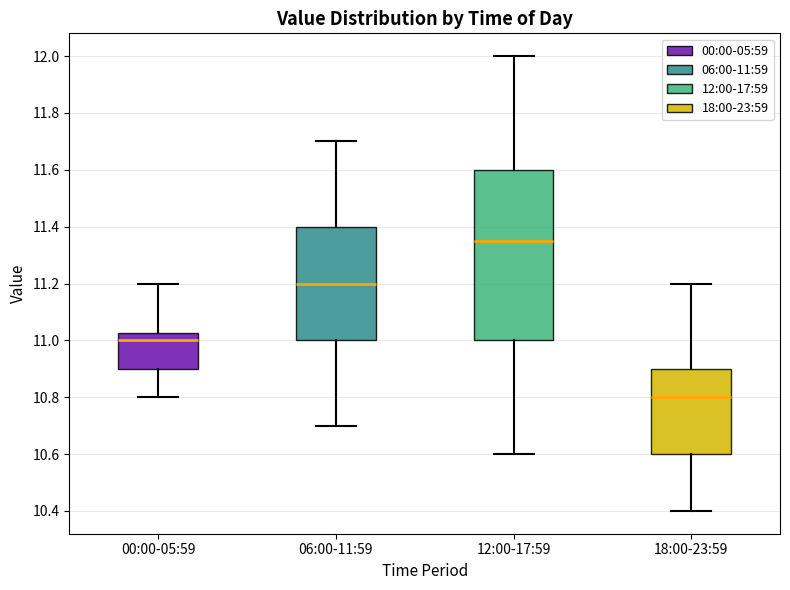

Reading left to right, transcribe this box plot: for each box, give where its median line is, the range the box spans, and where its two whiskers end, as read against the y-axis. The values are not printed on the chart, so give them approximately, as read against the axis.

00:00-05:59: median 11.00, box 10.90 to 11.02, whiskers 10.80 to 11.20
06:00-11:59: median 11.20, box 11.00 to 11.40, whiskers 10.70 to 11.70
12:00-17:59: median 11.36, box 11.00 to 11.60, whiskers 10.60 to 12.00
18:00-23:59: median 10.80, box 10.60 to 10.90, whiskers 10.40 to 11.20